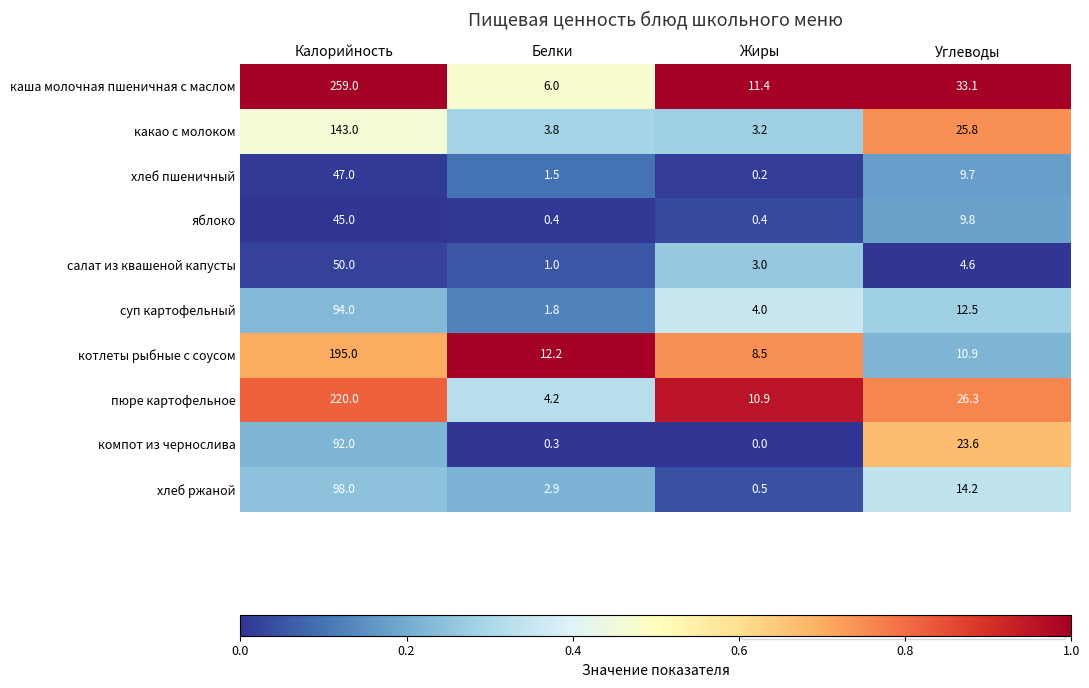

Which series has the largest range (max minus min)?

каша молочная пшеничная с маслом